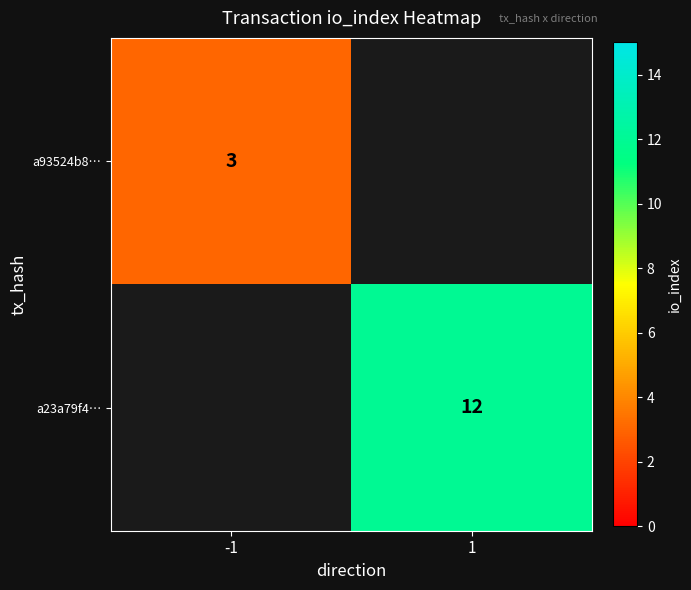

Which label corresponds to the smallest value in the chart?

-1